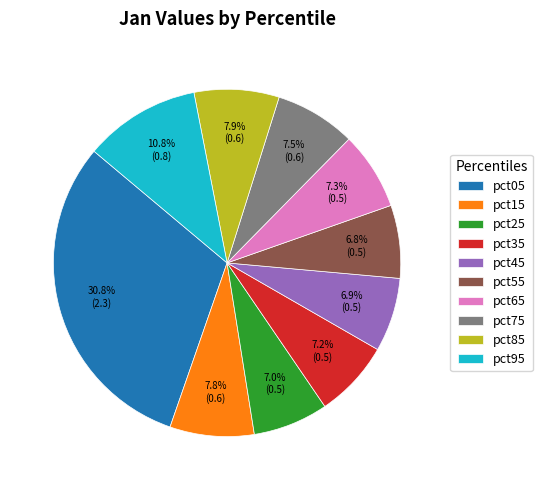

Is there a majority slice in this chart?

No